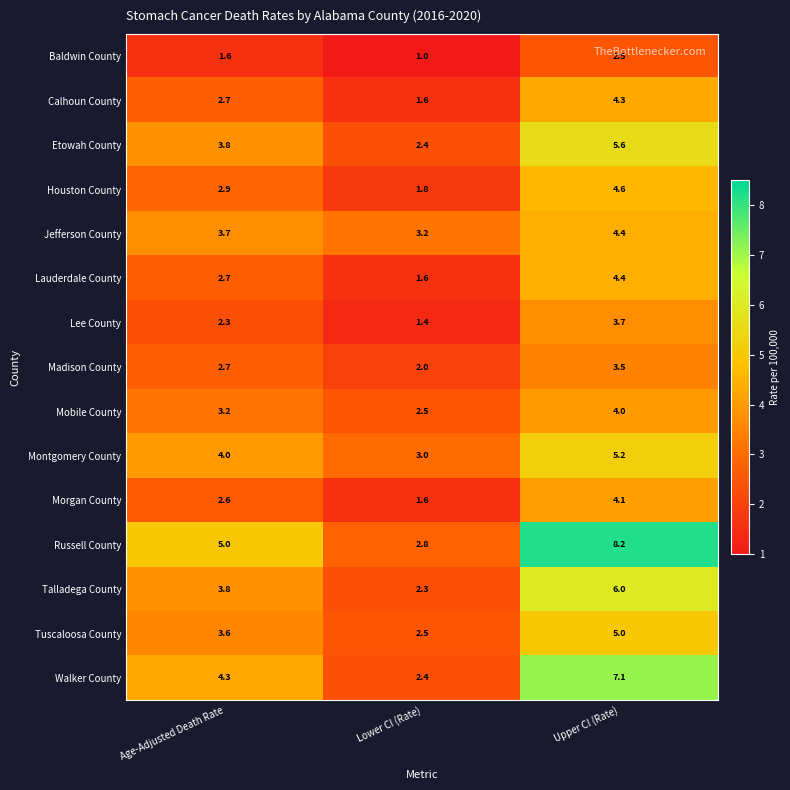

Which category has the lowest value in the Lee County series?

Lower CI (Rate)